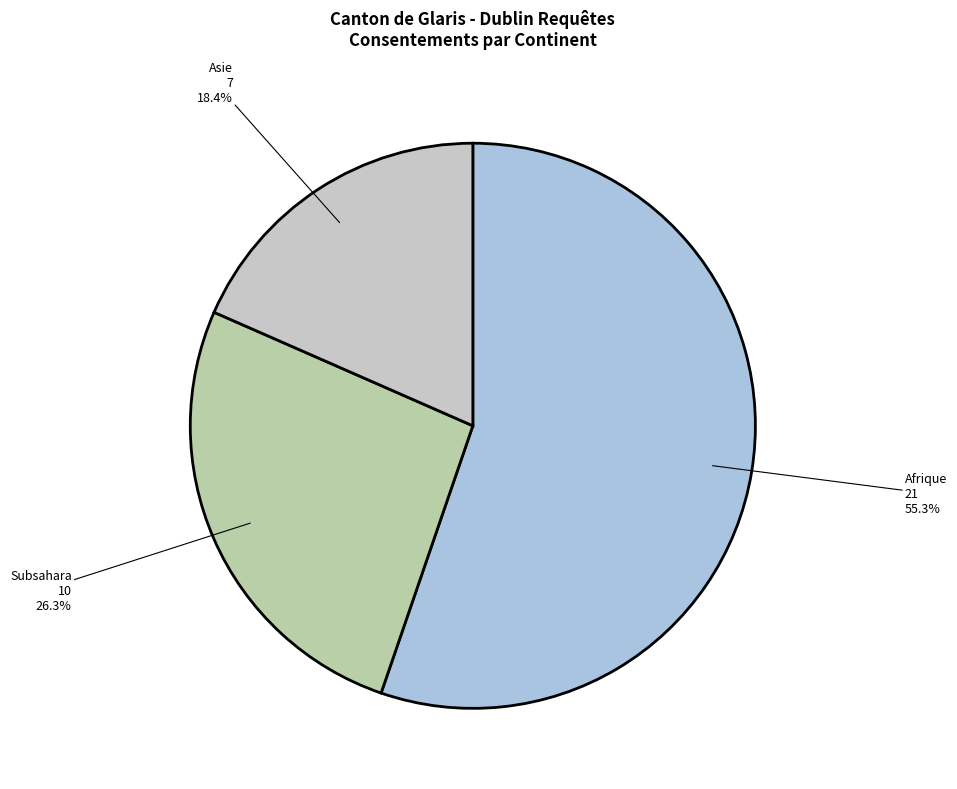

Which category has the smallest portion of the pie?

Asie